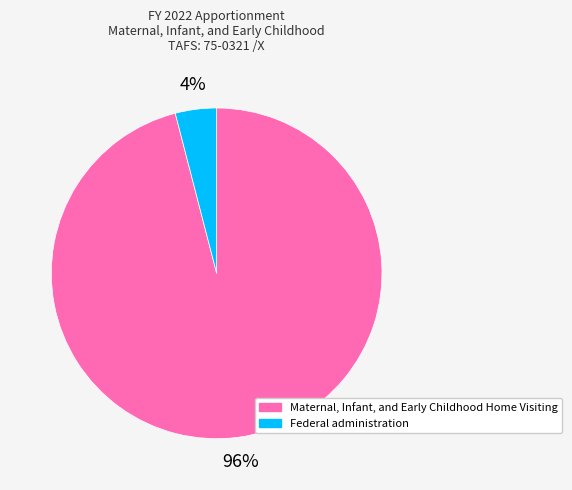

Is there a majority slice in this chart?

Yes